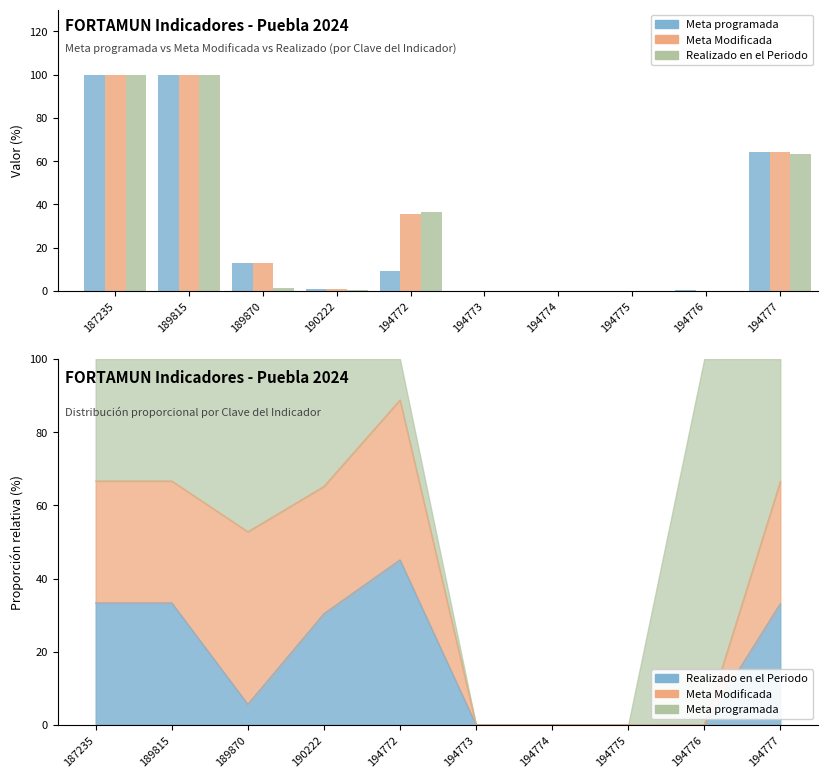

What is the value of the Meta programada bar at the 2nd from the left?

100.0